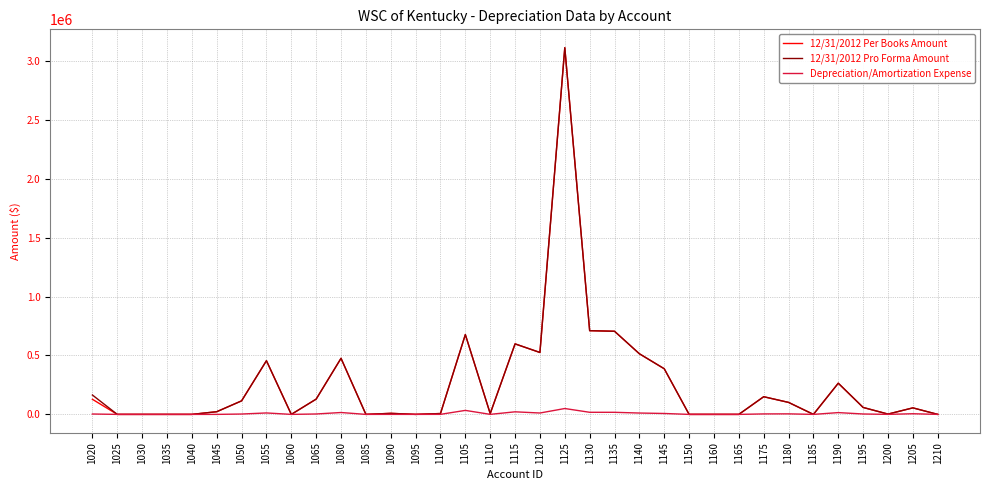

At which category is the sum across all series the highest?

1125